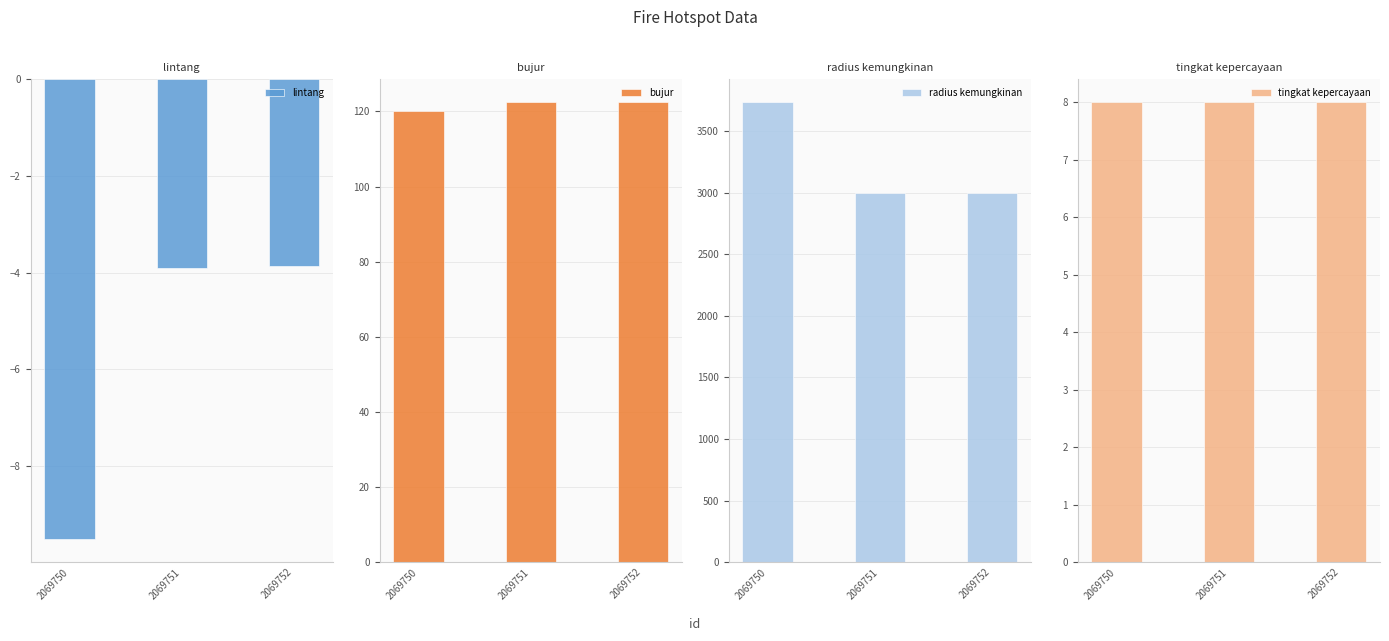

Which series has the largest range (max minus min)?

radius kemungkinan